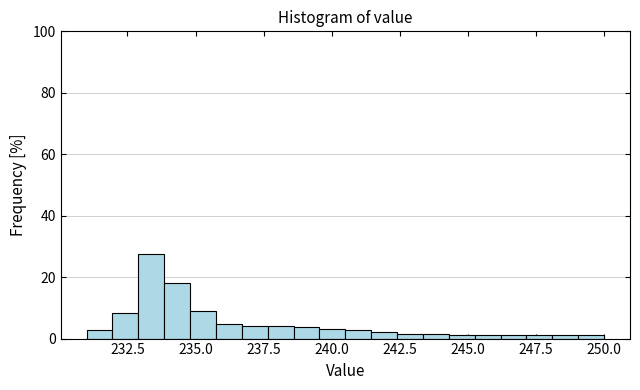

Read against the x-axis, roughly where is the centre of the tallest bar?

233.5